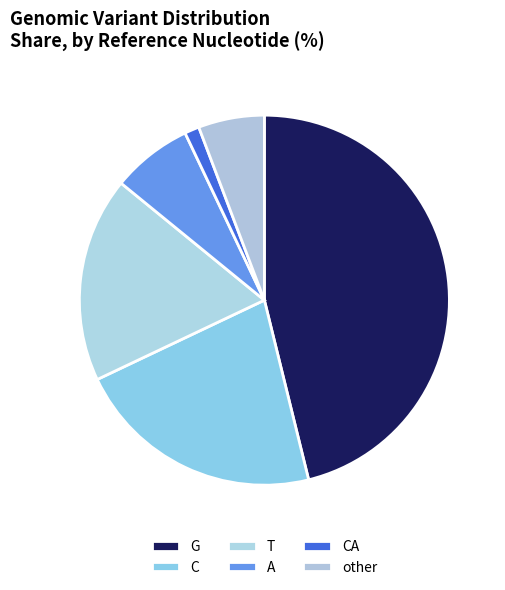

Is it true that T is 18% of the pie?

True